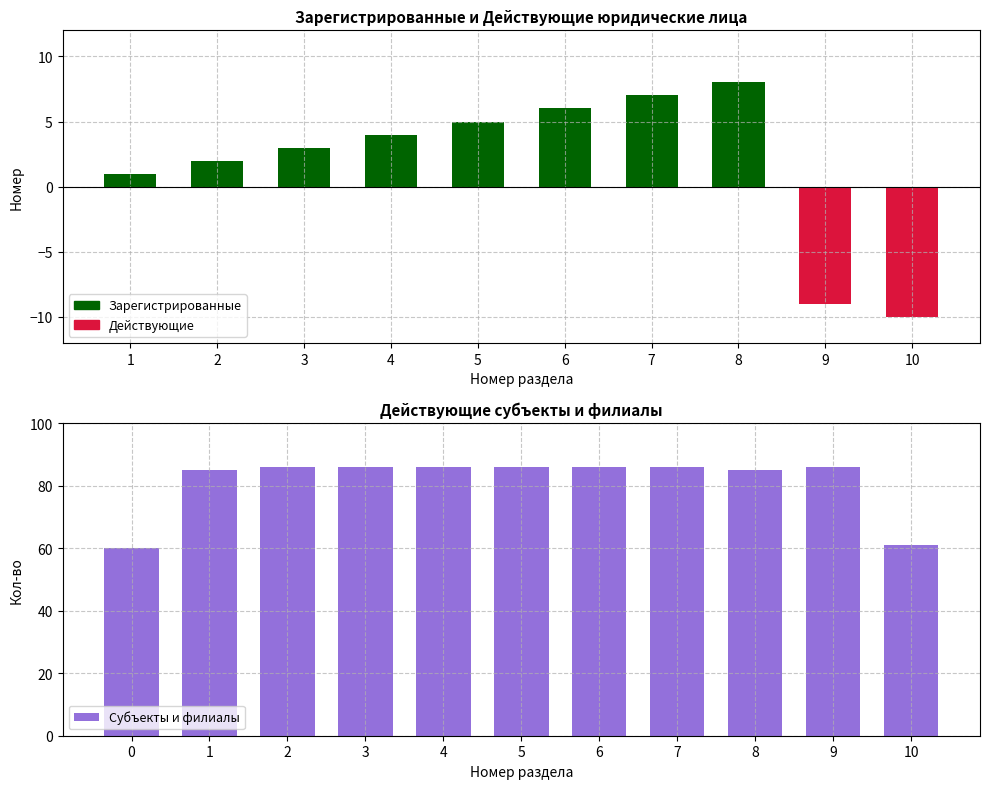

How many data points are less than 86?

4